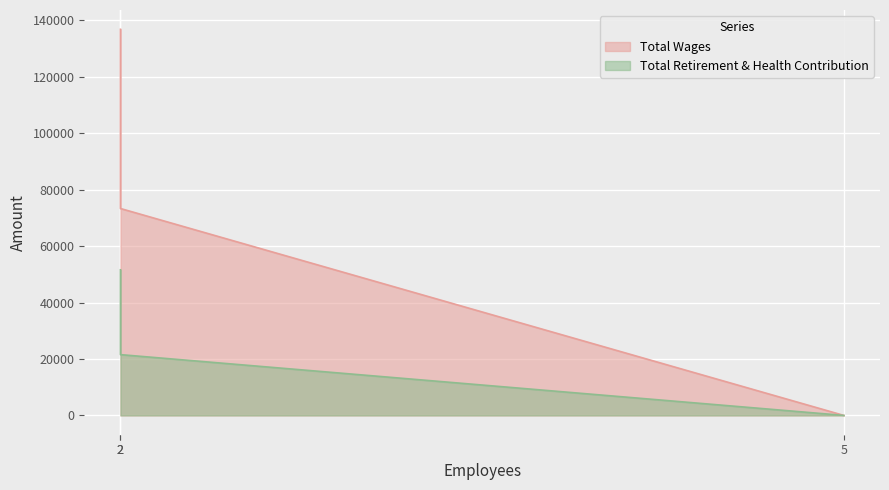

What is the greatest value displayed?

136843